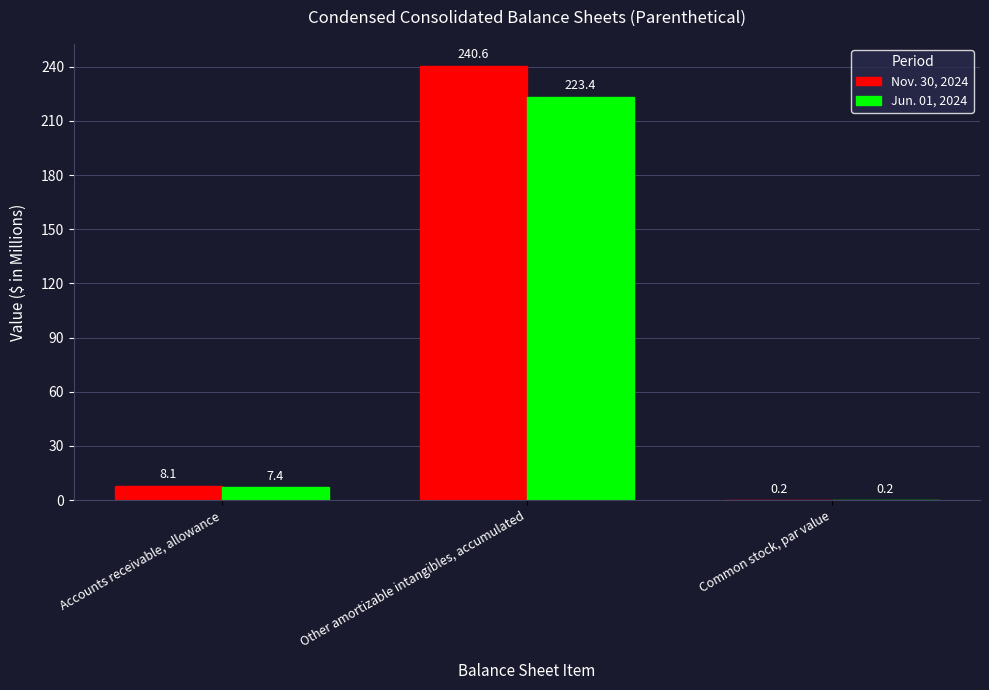

The Nov. 30, 2024 series shows 240.6 at Other amortizable intangibles, accumulated. True or false?

True